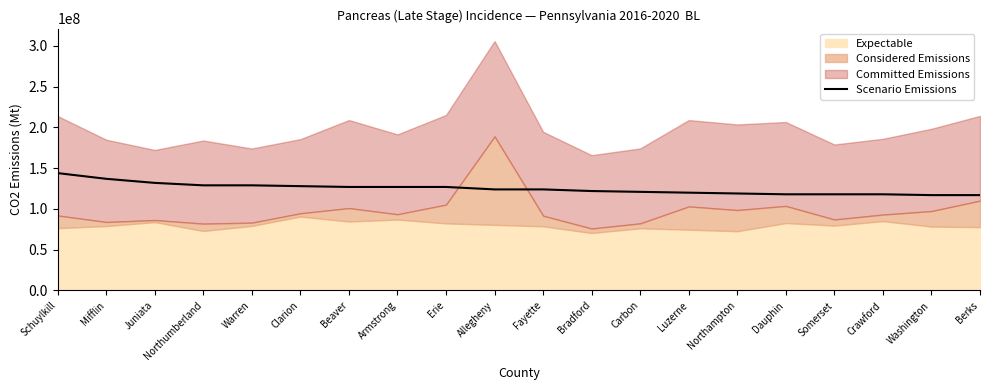

At which label does the data first exceed 124000000?

Schuylkill